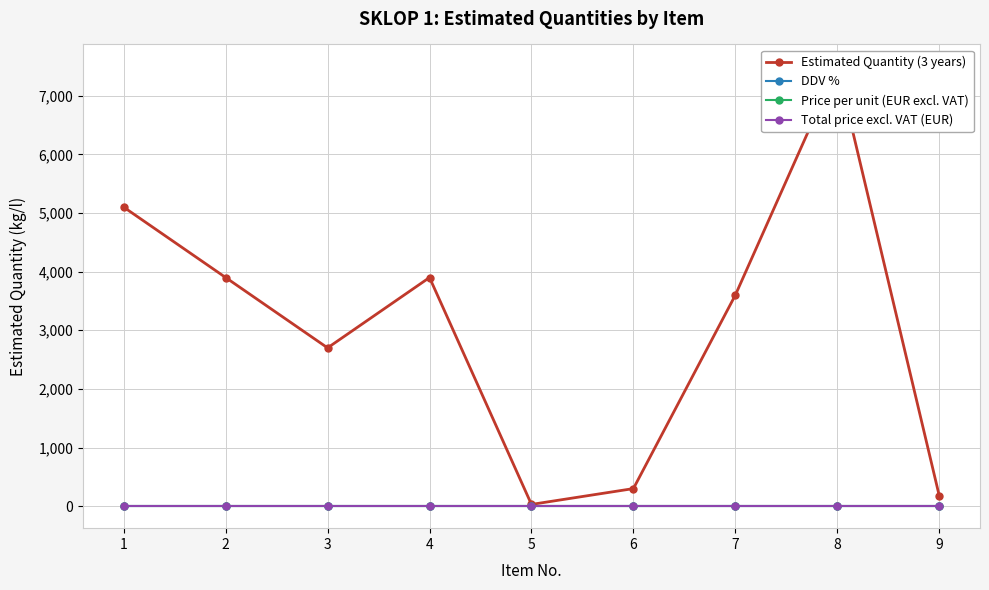

What is the highest value of the DDV % series?

0.2